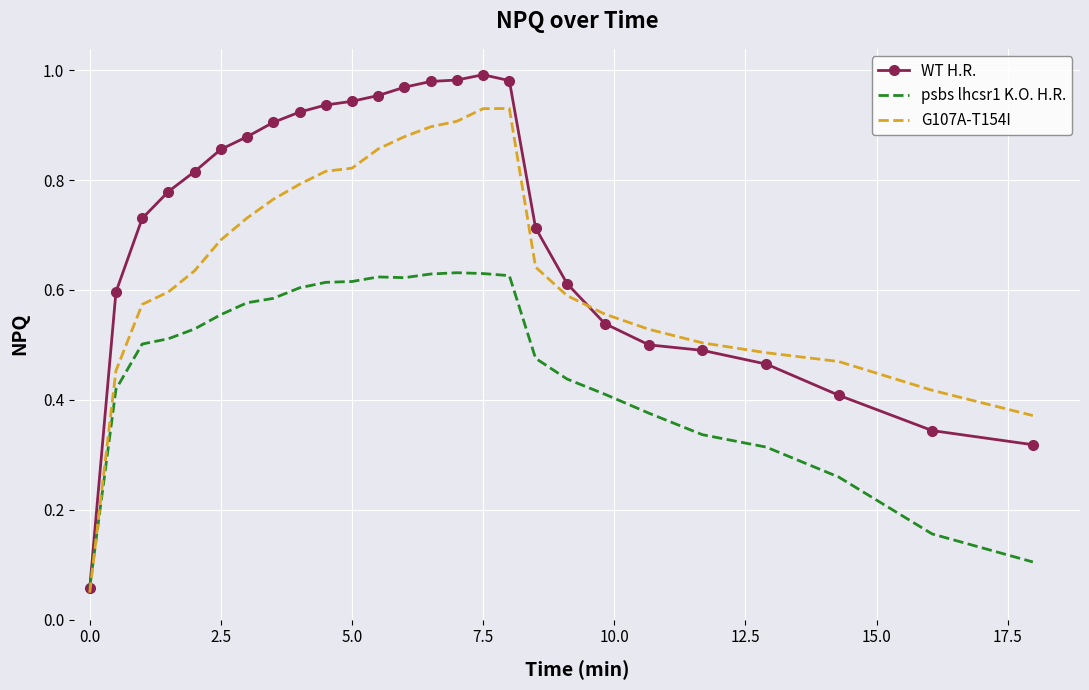

List the series in order of their peak value, highest first.

WT H.R., G107A-T154I, psbs lhcsr1 K.O. H.R.